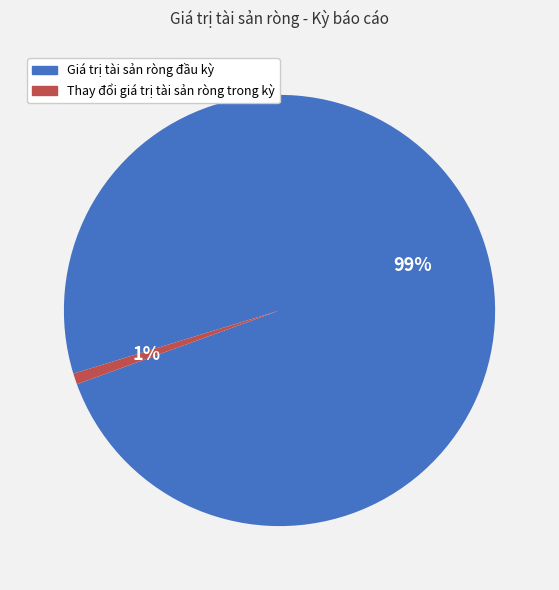

To the nearest percent, what percentage of the pie is Giá trị tài sản ròng đầu kỳ?

99%